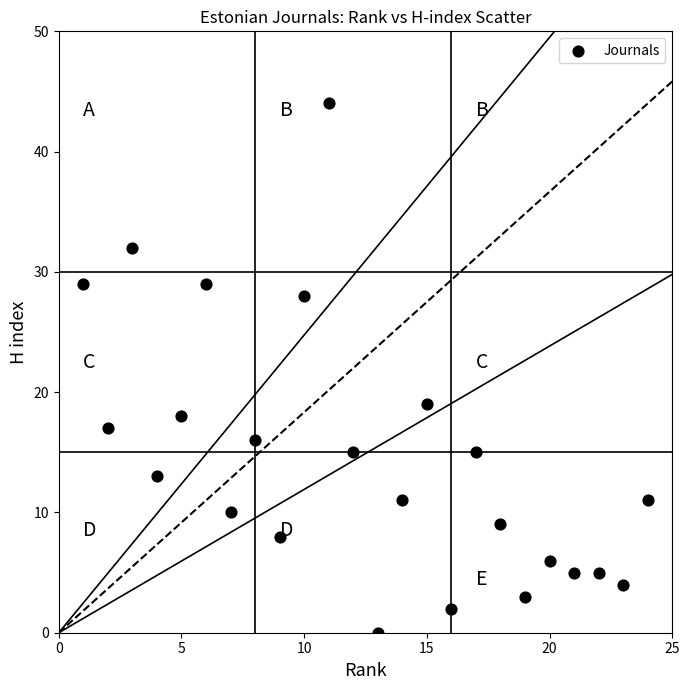

What Y value in the scatter plot is closest to 22?

19